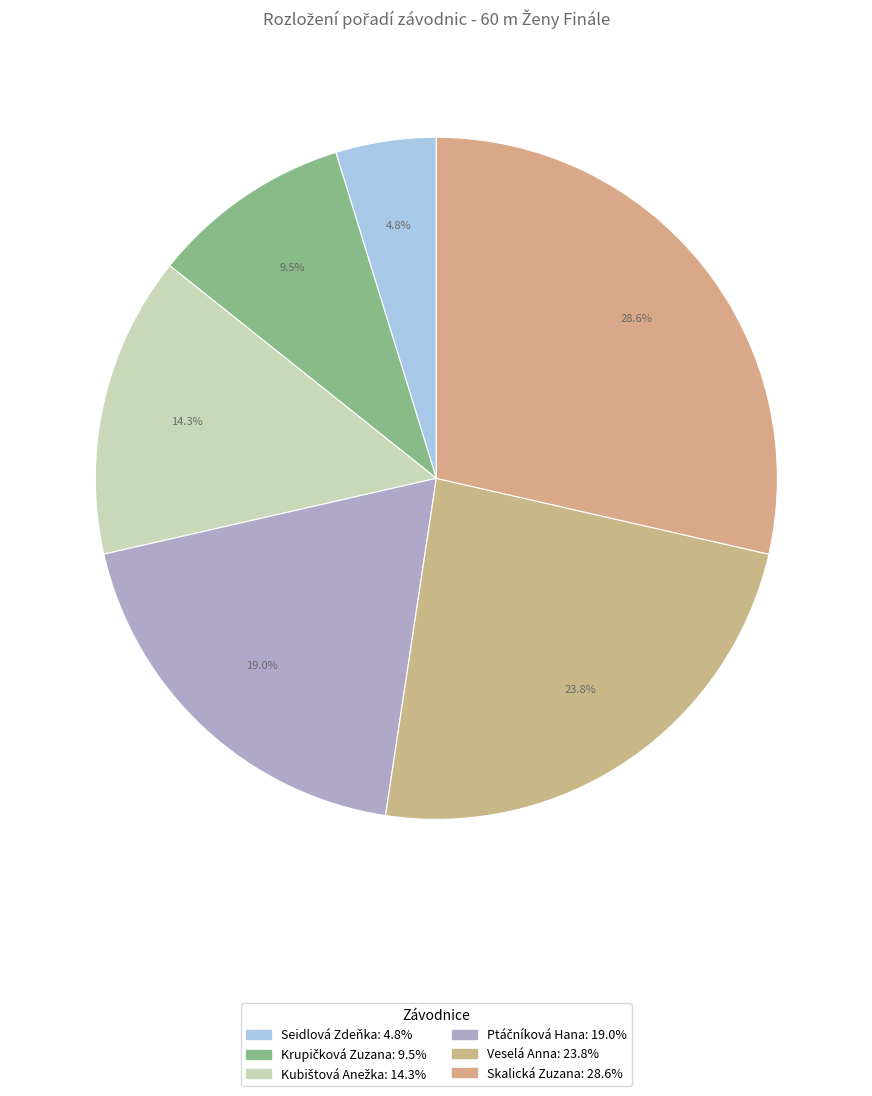

Is there any slice that represents more than half of the pie?

No